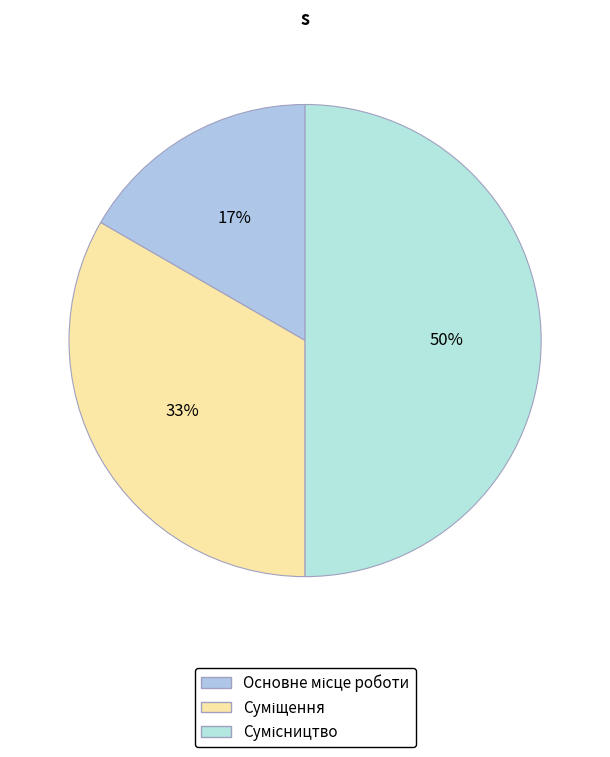

Approximately how many times larger is the value at Сумісництво compared to Суміщення?

1.5